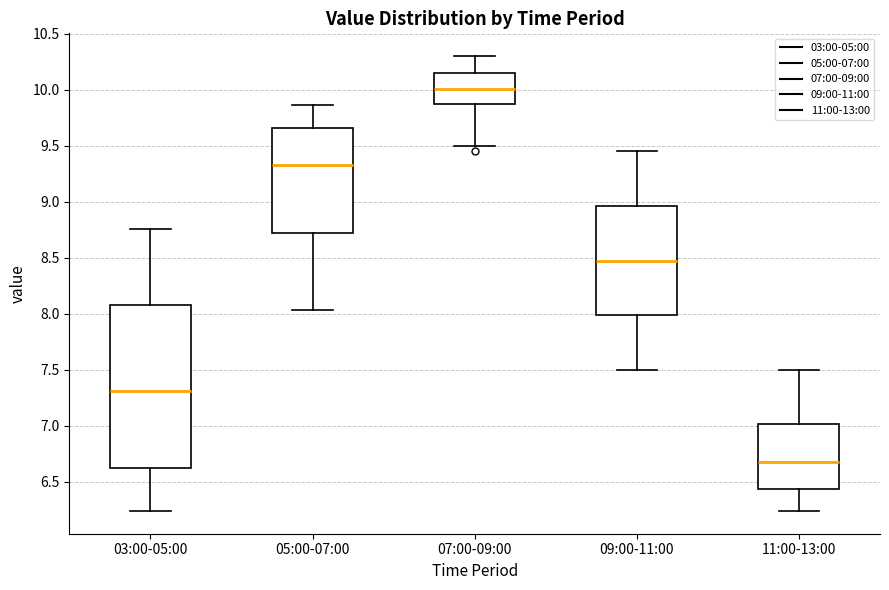

Reading left to right, transcribe this box plot: for each box, give where its median line is, the range the box spans, and where its two whiskers end, as read against the y-axis. The values are not printed on the chart, so give them approximately, as read against the axis.

03:00-05:00: median 7.30, box 6.65 to 8.10, whiskers 6.25 to 8.75
05:00-07:00: median 9.35, box 8.75 to 9.65, whiskers 8.05 to 9.85
07:00-09:00: median 10.00, box 9.90 to 10.15, whiskers 9.50 to 10.30
09:00-11:00: median 8.50, box 8.00 to 8.95, whiskers 7.50 to 9.45
11:00-13:00: median 6.70, box 6.45 to 7.00, whiskers 6.25 to 7.50